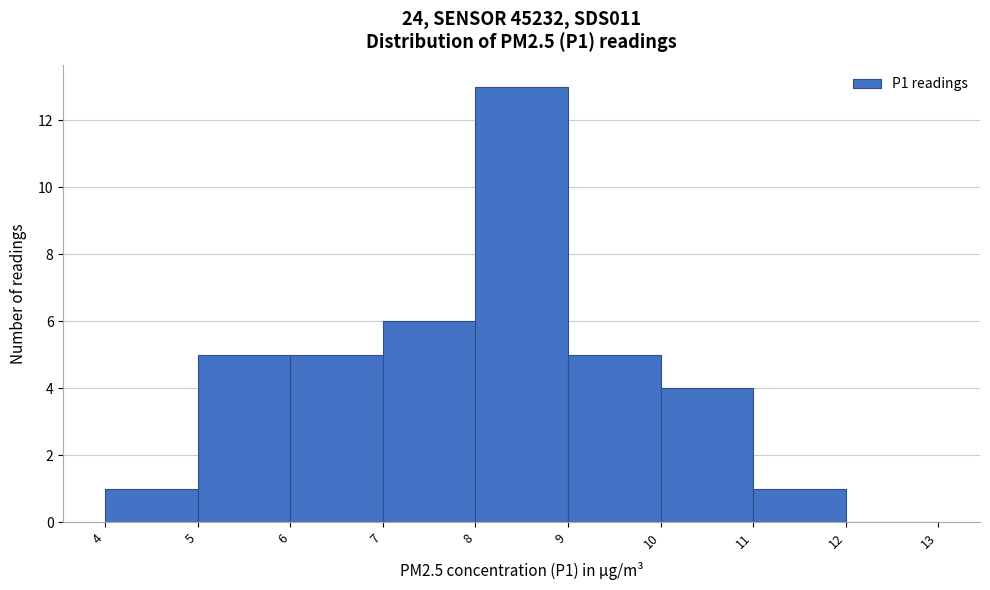

Reading left to right, list every bar in this chart as the range it spans on the x-axis followed by its height. The values are not printed on the chart, so give them approximately, as read against the axis.

4 to 5: 1
5 to 6: 5
6 to 7: 5
7 to 8: 6
8 to 9: 13
9 to 10: 5
10 to 11: 4
11 to 12: 1
12 to 13: 0